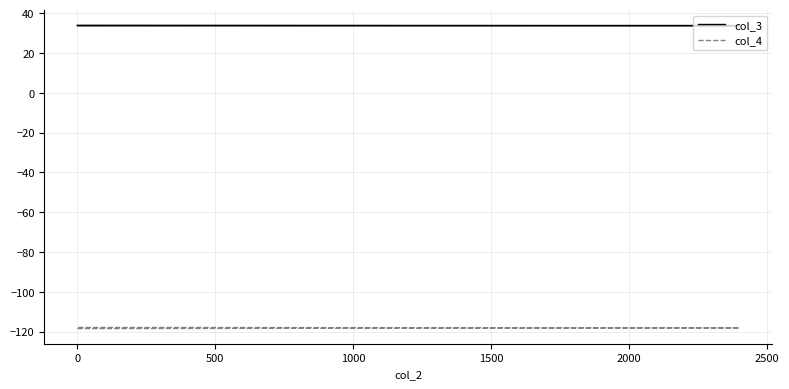

Is the value of col_4 at −500 greater than the value of col_3 at 0?

No